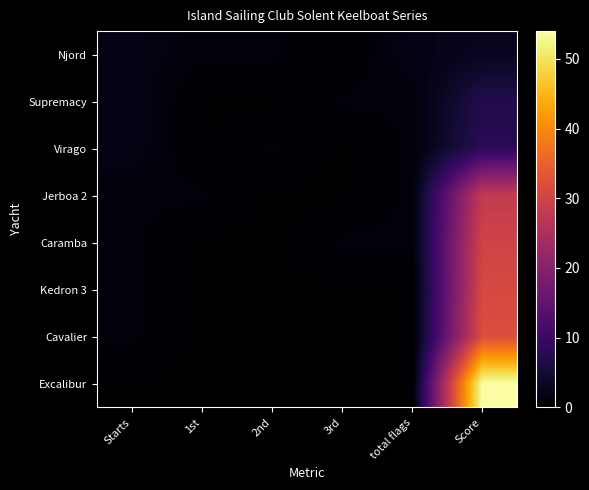

Reading left to right, extract all data points from this chart.

Njord: Starts=2	1st=1	2nd=1	3rd=0	total flags=2	Score=3
Supremacy: Starts=2	1st=0	2nd=0	3rd=1	total flags=1	Score=7
Virago: Starts=2	1st=0	2nd=1	3rd=0	total flags=1	Score=8
Jerboa 2: Starts=1	1st=1	2nd=0	3rd=0	total flags=1	Score=28
Caramba: Starts=1	1st=0	2nd=0	3rd=1	total flags=1	Score=30
Kedron 3: Starts=1	1st=0	2nd=0	3rd=0	total flags=0	Score=31
Cavalier: Starts=1	1st=0	2nd=0	3rd=0	total flags=0	Score=32
Excalibur: Starts=0	1st=0	2nd=0	3rd=0	total flags=0	Score=54